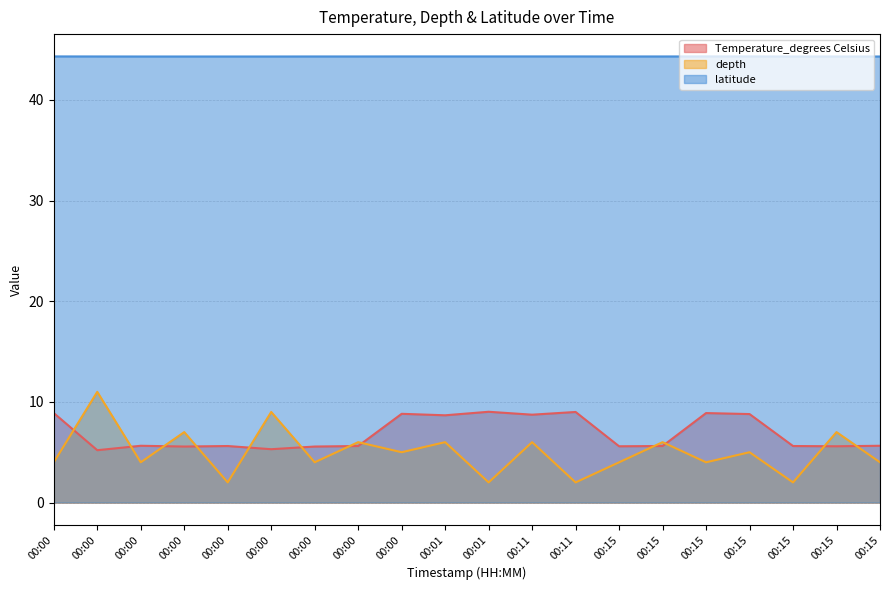

True or false: depth and Temperature_degrees Celsius intersect in this chart.

True